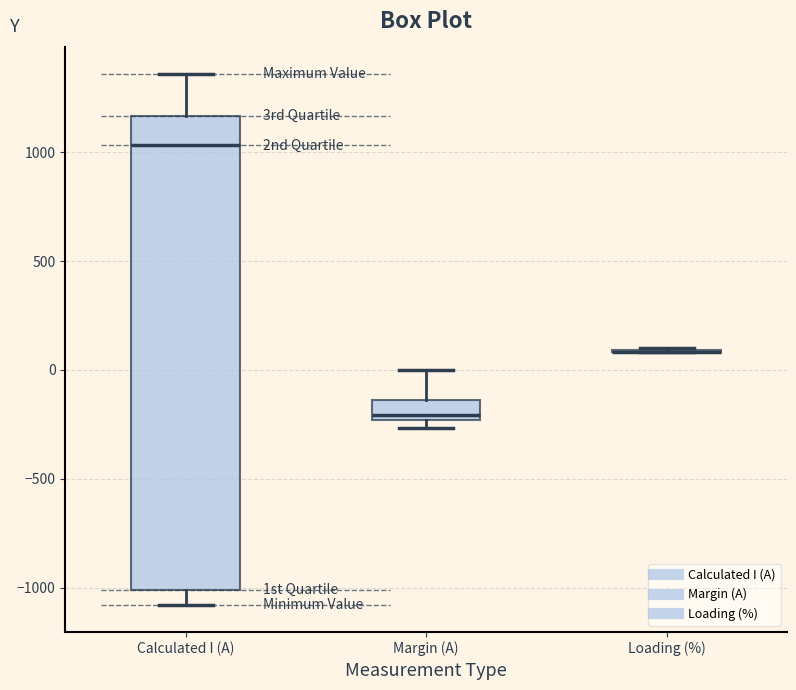

Reading left to right, transcribe this box plot: for each box, give where its median line is, the range the box spans, and where its two whiskers end, as read against the y-axis. The values are not printed on the chart, so give them approximately, as read against the axis.

Calculated I (A): median 1050, box -1000 to 1150, whiskers -1100 to 1350
Margin (A): median -200, box -250 to -150, whiskers -250 (just below the box's lower edge) to 0
Loading (%): box collapsed to a line at 100, whiskers 100 to 100